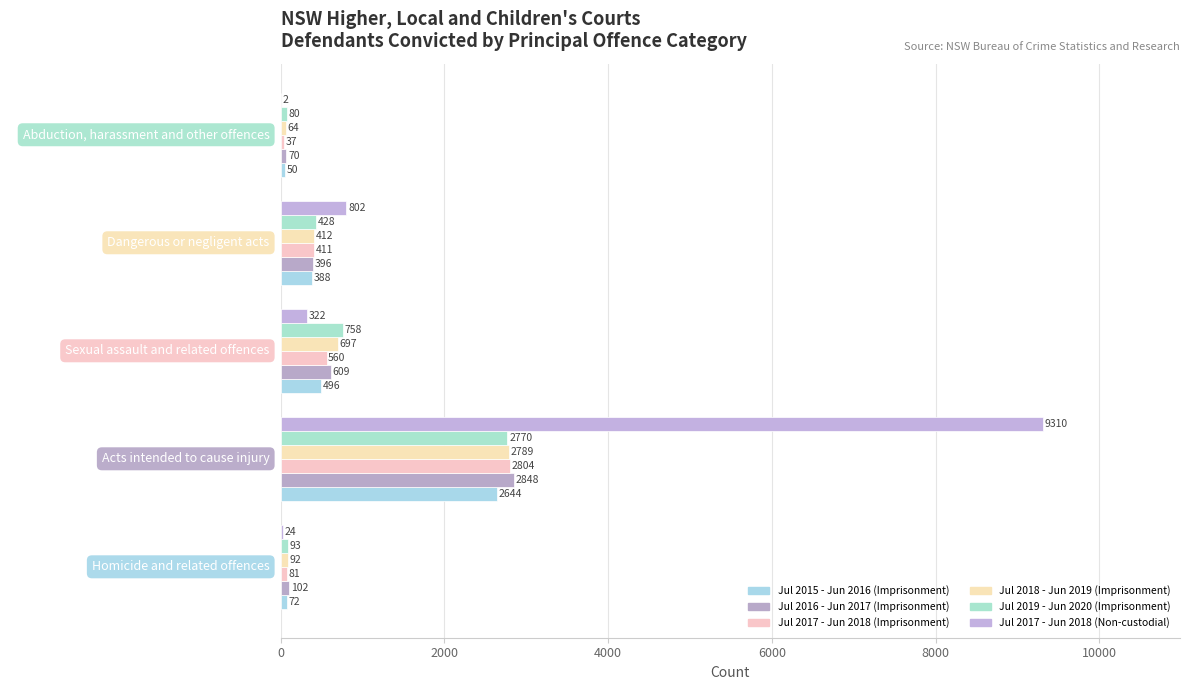

How many categories are shown in the chart?

5